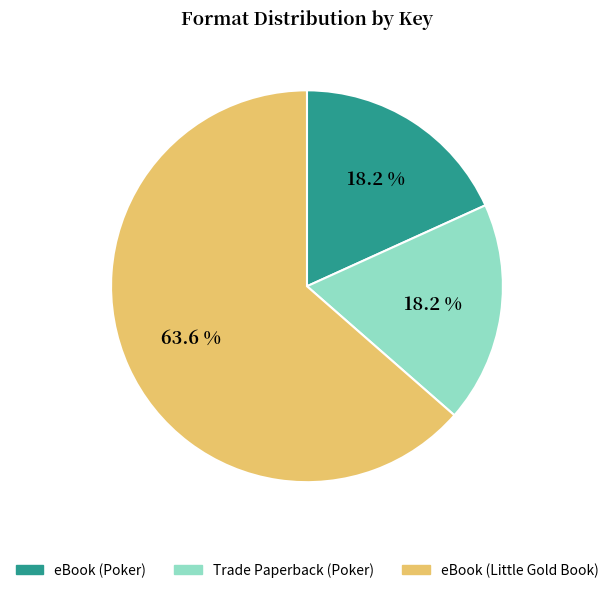

To the nearest percent, what is the difference between the largest and smallest slice percentages?

45%